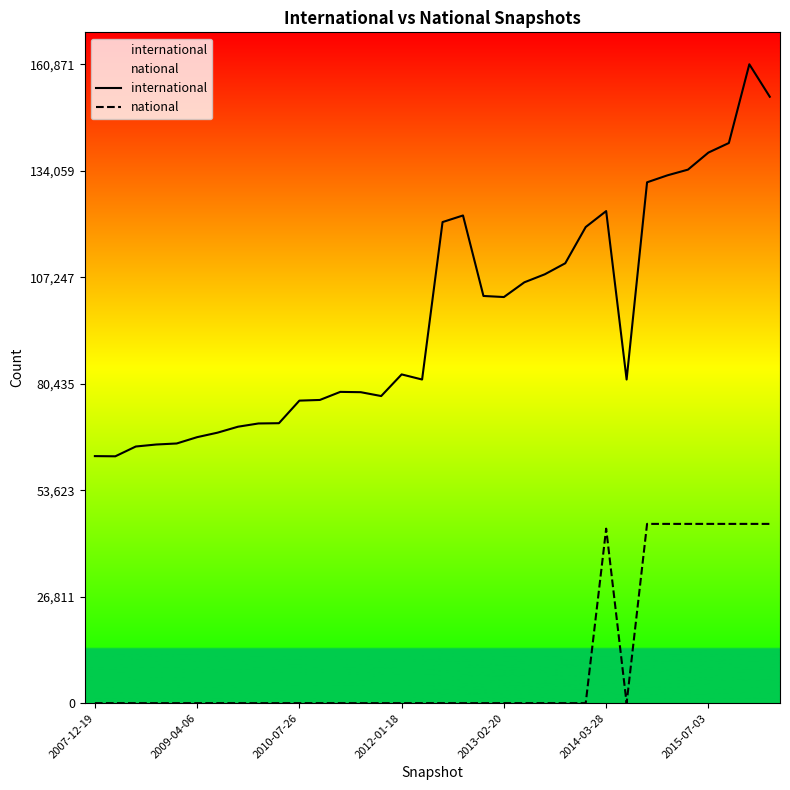

How many values in national are above zero?

8